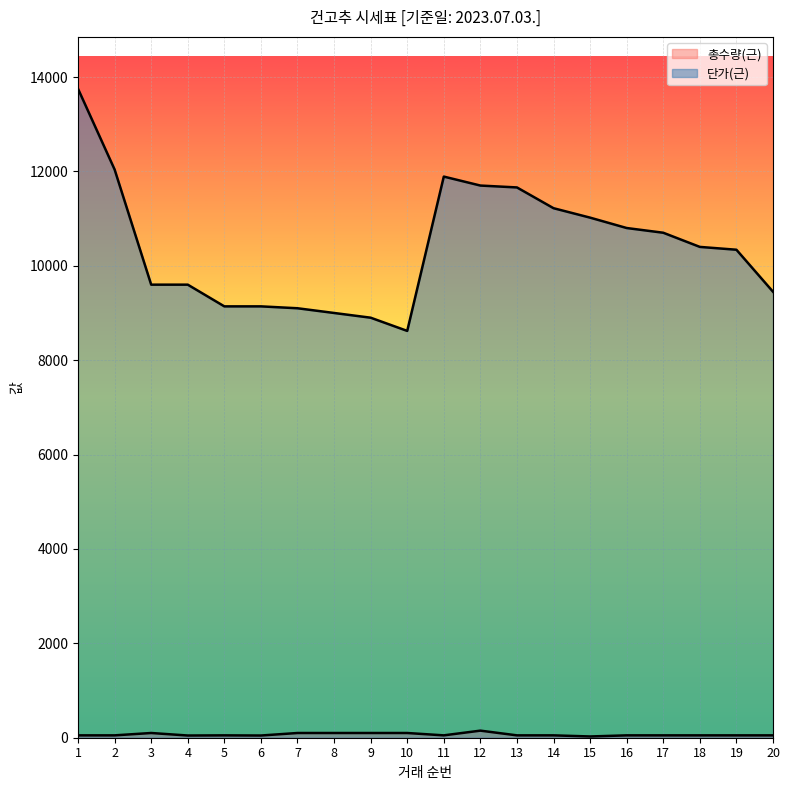

The 단가(근) series shows 2657.9 at 10. True or false?

False